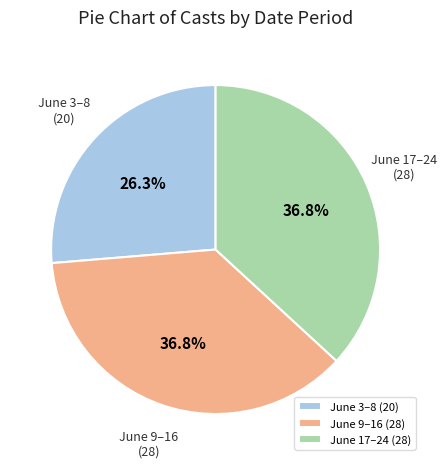

What is the ratio of the value at June 9–16 to the value at June 17–24?

1.0